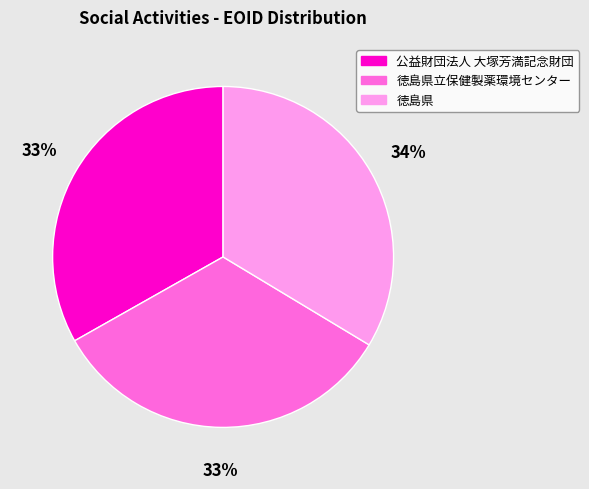

What percentage is the 徳島県 slice, to the nearest percent?

34%